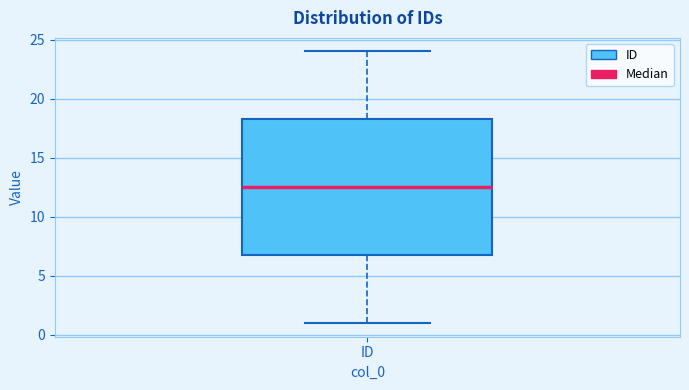

Where is the upper edge of the box for ID on the y-axis? The values are not printed on the chart, so give them approximately, as read against the axis.

18.5